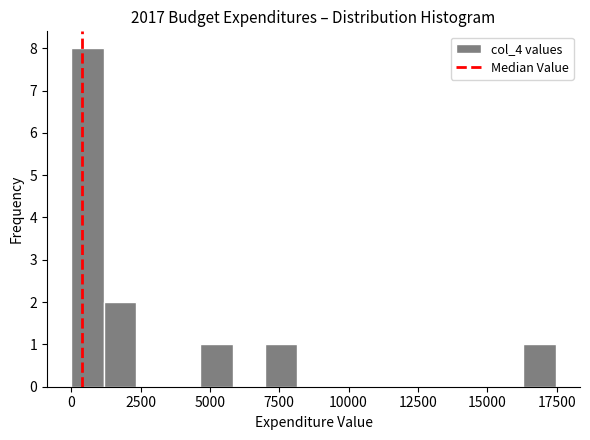

Around what value on the x-axis is the tallest bar? Give the approximate position of its centre, as read against the axis.

500